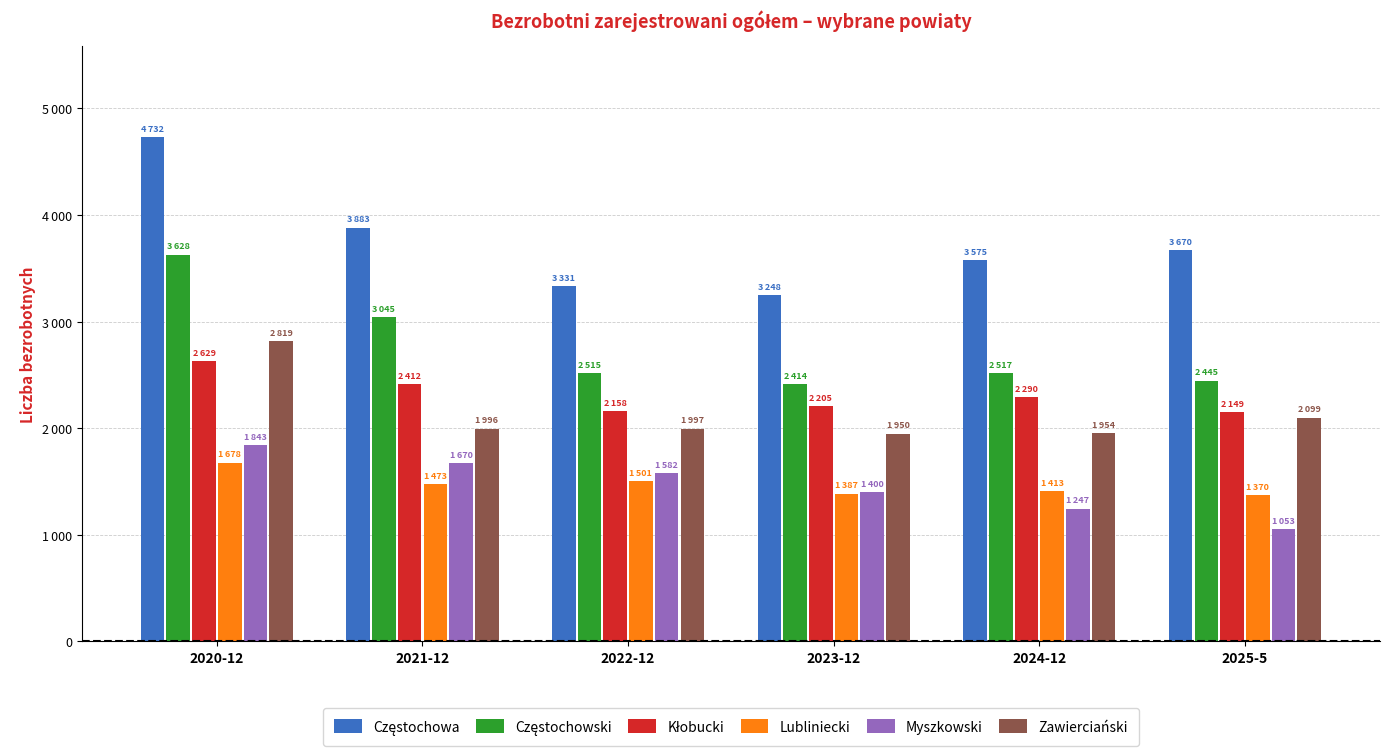

What is the difference between the maximum and second lowest values in the Częstochowski series?

1183